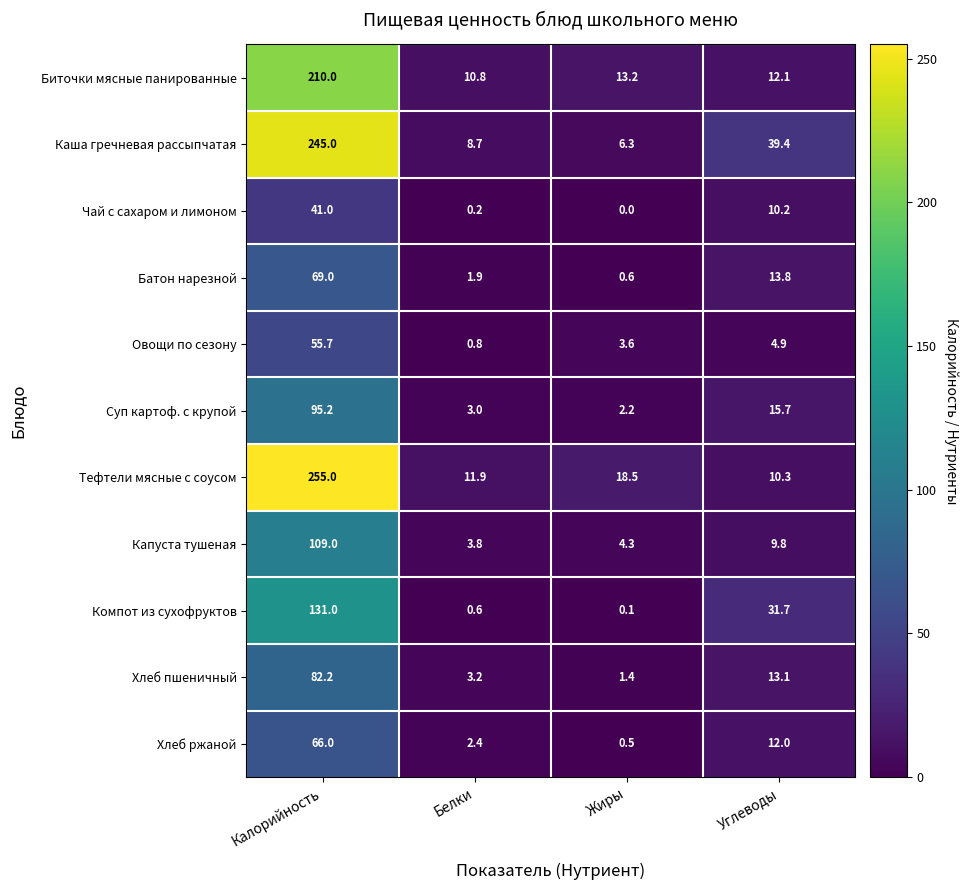

Where is Хлеб пшеничный nearest to the value 41?

Углеводы